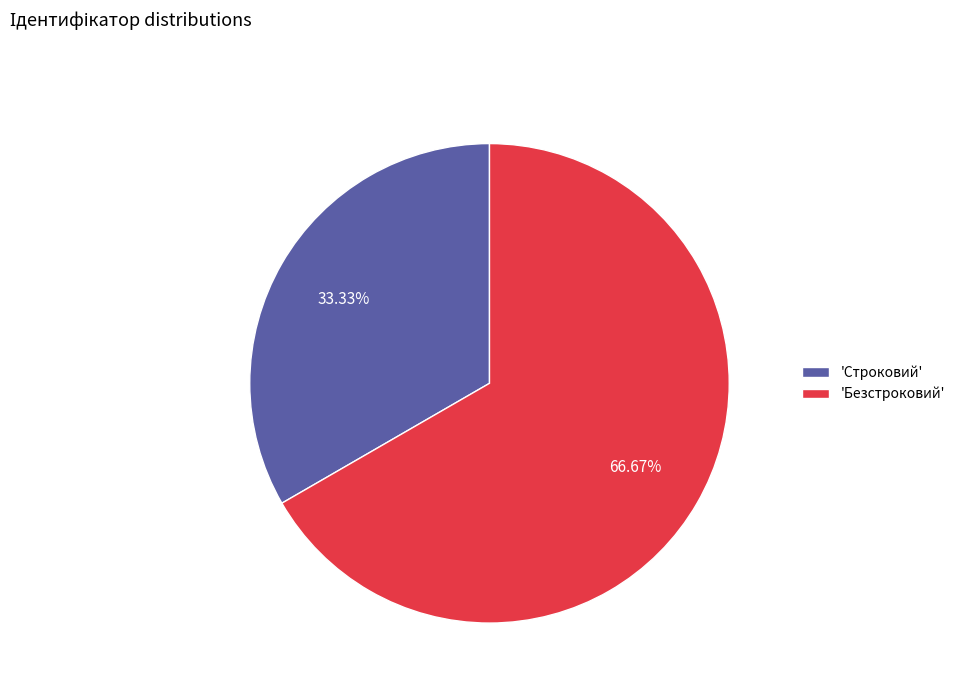

Which category has the smallest portion of the pie?

'Строковий'